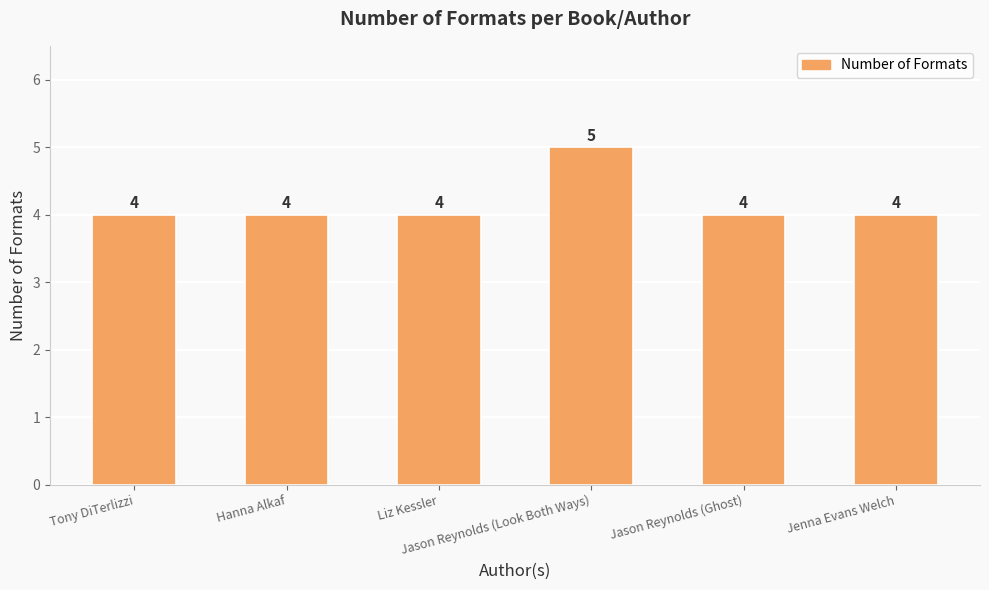

What is the label of the 3rd bar from the right?

Jason Reynolds (Look Both Ways)